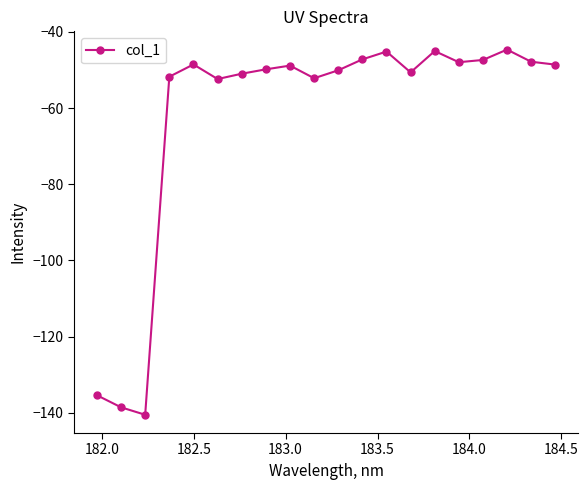

What is the value of the 12th point from the left?

-47.2